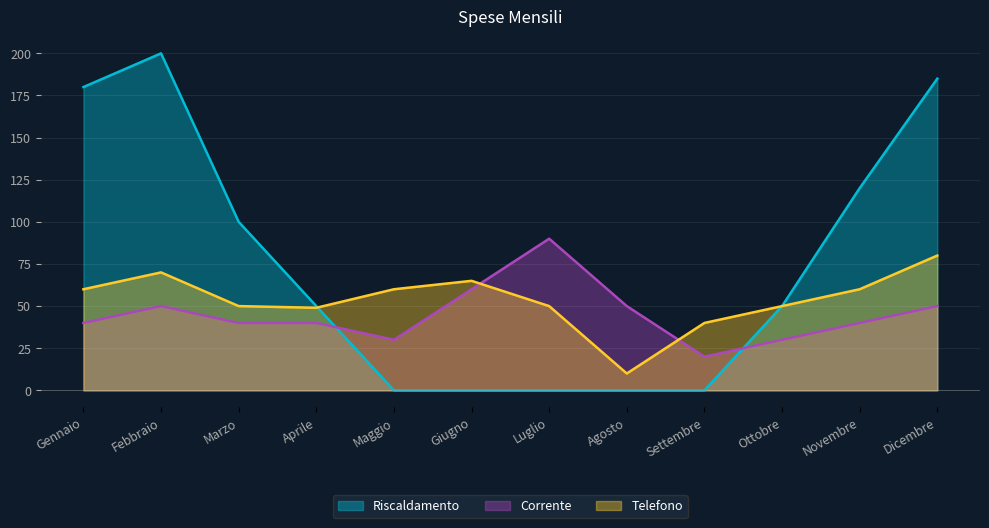

What is the approximate value of Riscaldamento at Ottobre, to the nearest 5?

50